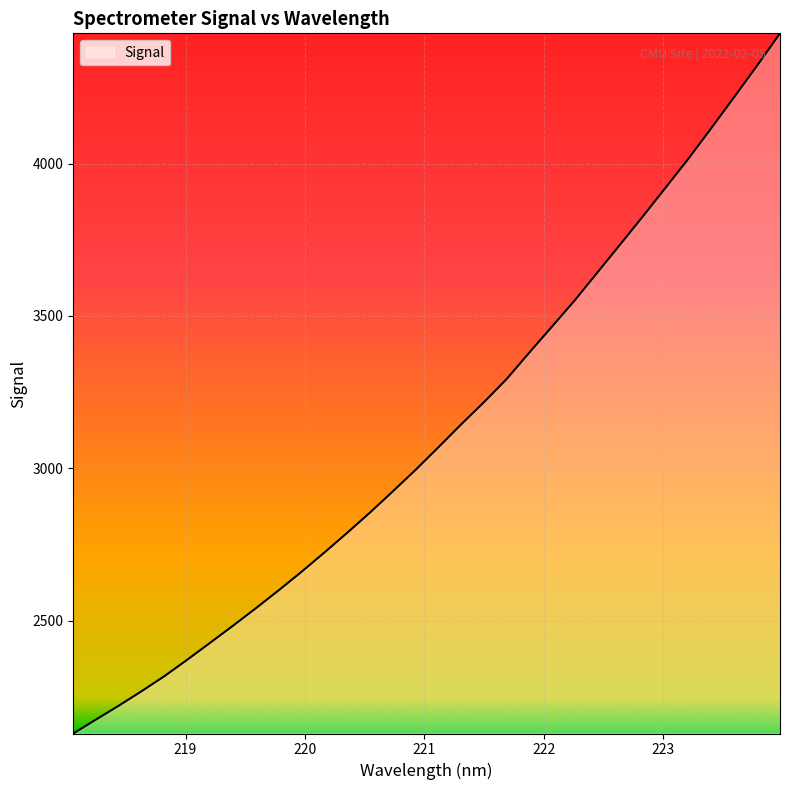

What is the difference between the maximum and minimum values?

2297.6